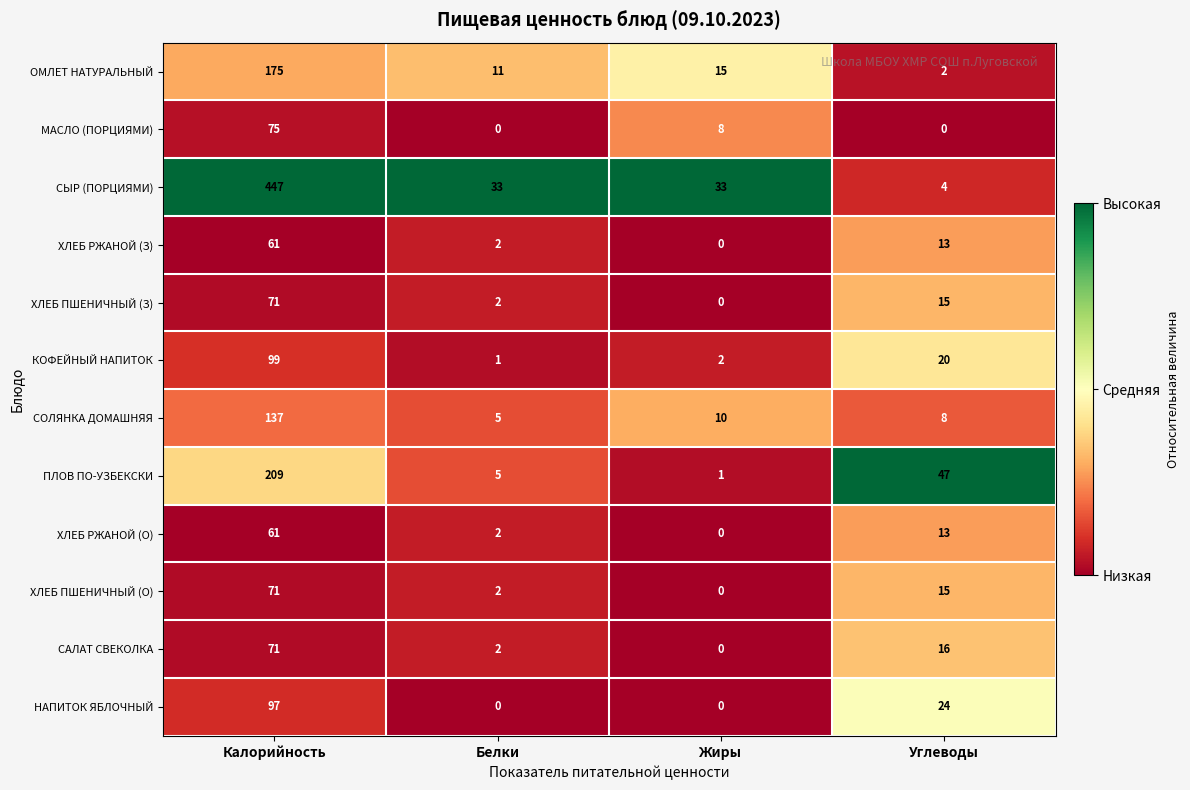

The value of ПЛОВ ПО-УЗБЕКСКИ at Углеводы is 73. True or false?

False